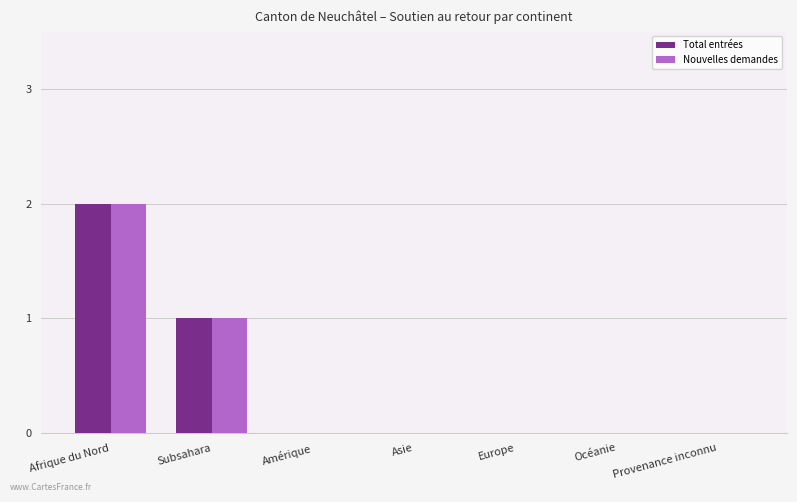

Where is Total entrées nearest to the value 1?

Subsahara